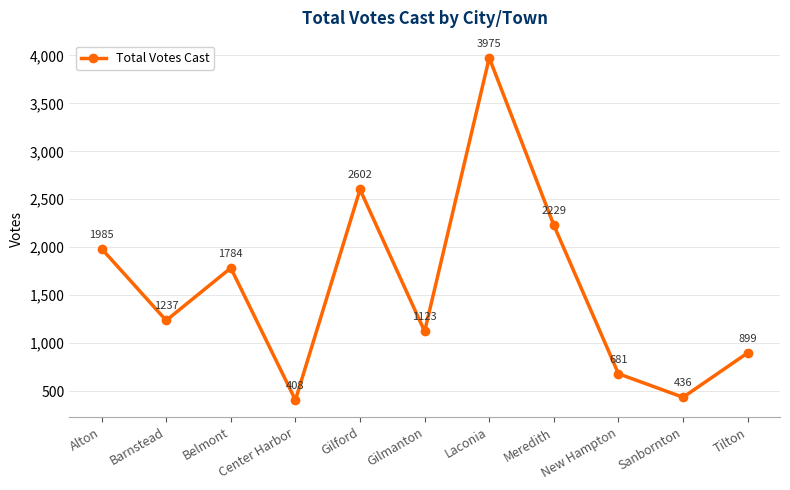

How many points are higher than both their immediate neighbors (excluding endpoints)?

3